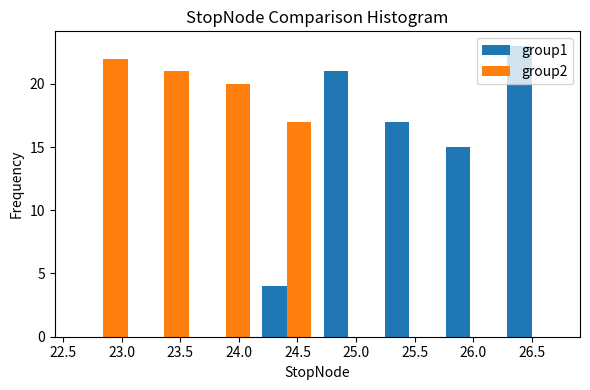

What is the height of the group2 bar covering 23.65 to 24.15 on the x-axis? Neither the bar edges nor the heights are printed on the chart, so give them approximately, as read against the axes.

20